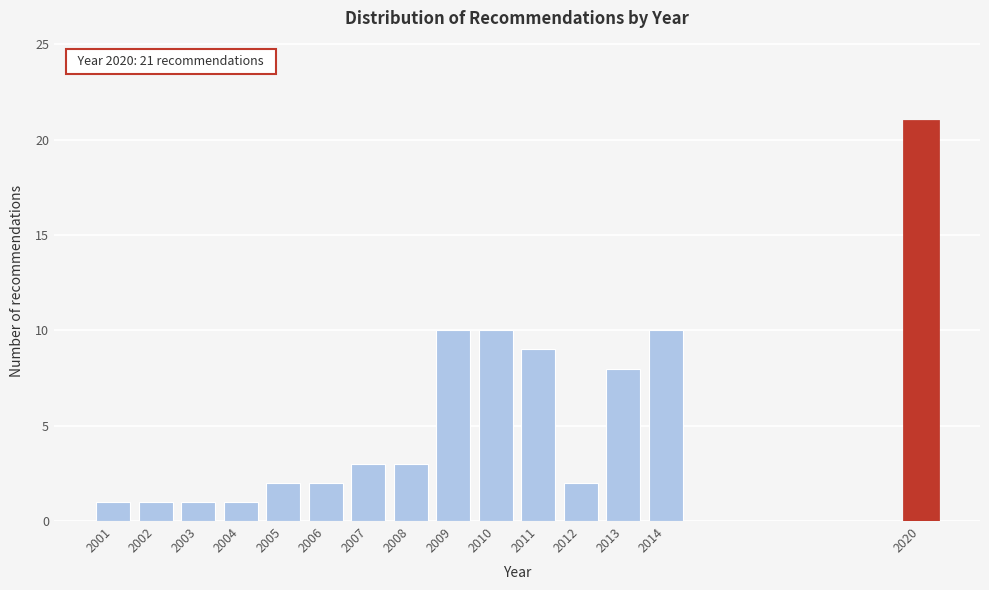

Reading left to right, extract all data points from this chart.

2001=1	2002=1	2003=1	2004=1	2005=2	2006=2	2007=3	2008=3	2009=10	2010=10	2011=9	2012=2	2013=8	2014=10	2020=21